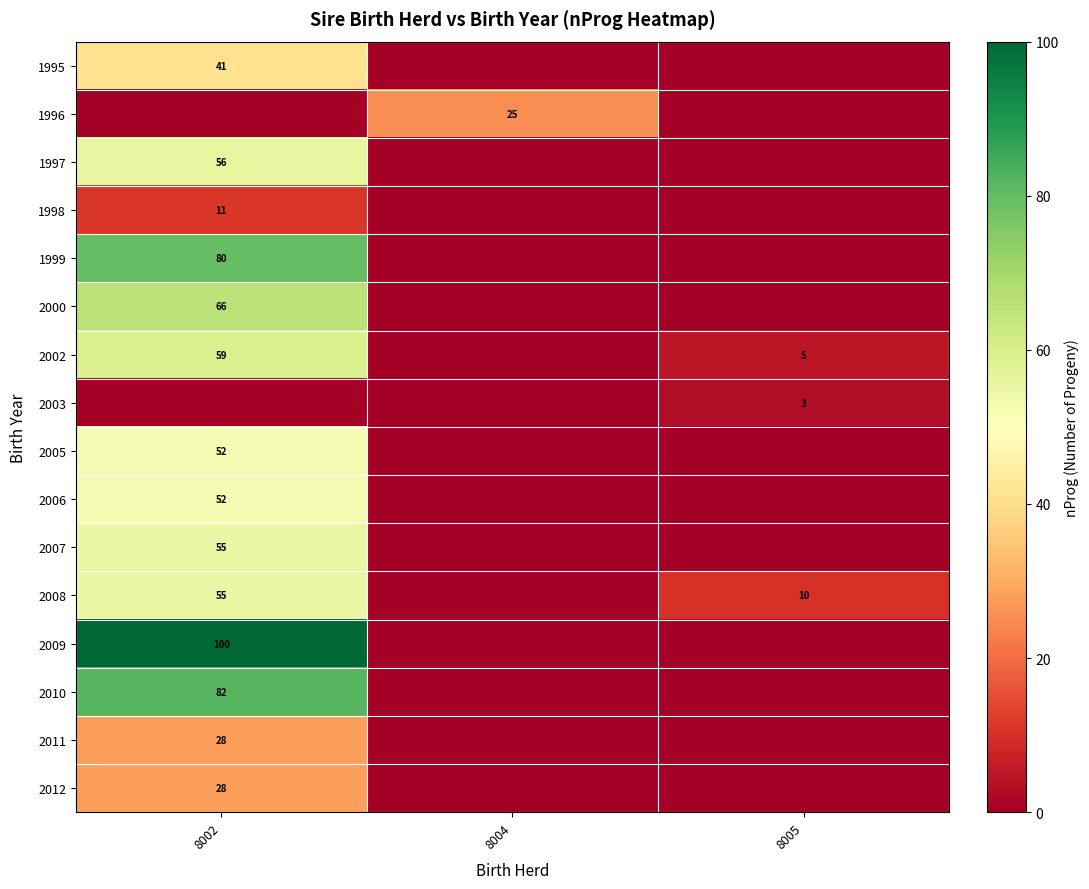

The 2002 series shows 59 at 8002. True or false?

True